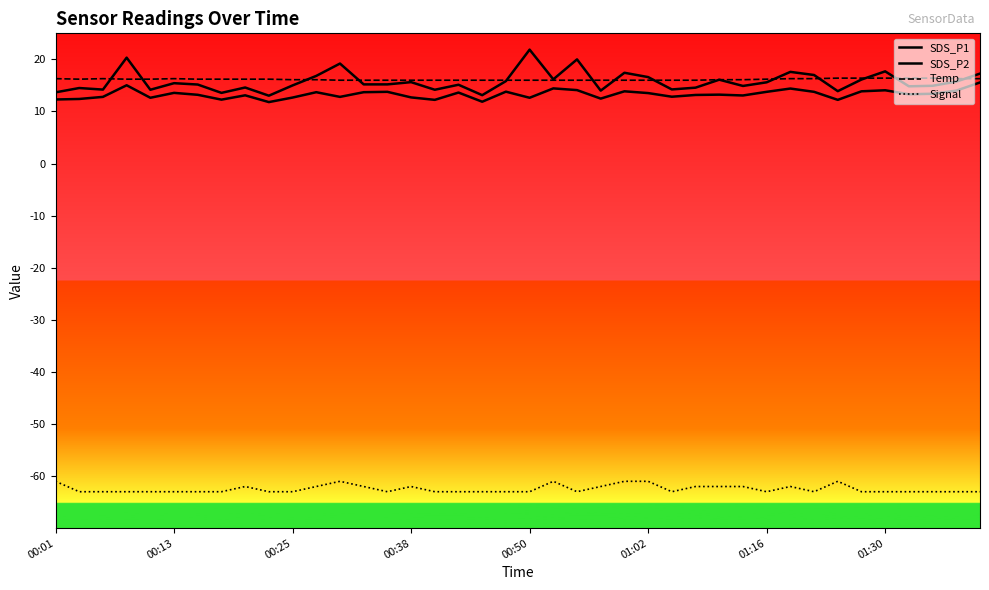

True or false: Signal and SDS_P2 intersect in this chart.

False